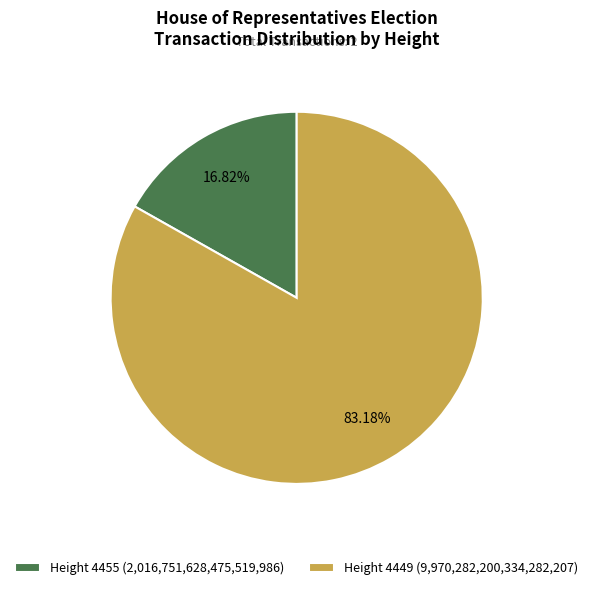

Combined, do Height 4449 (9,970,282,200,334,282,207) and Height 4455 (2,016,751,628,475,519,986) account for over 50%?

Yes